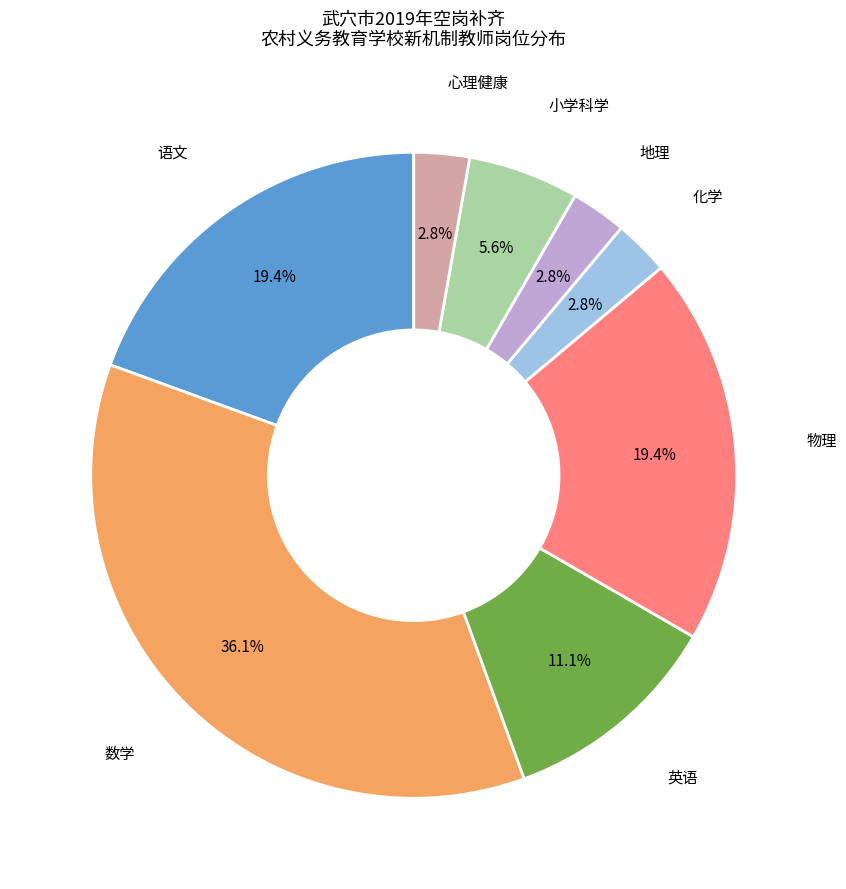

To the nearest percent, what portion does 心理健康 represent?

3%